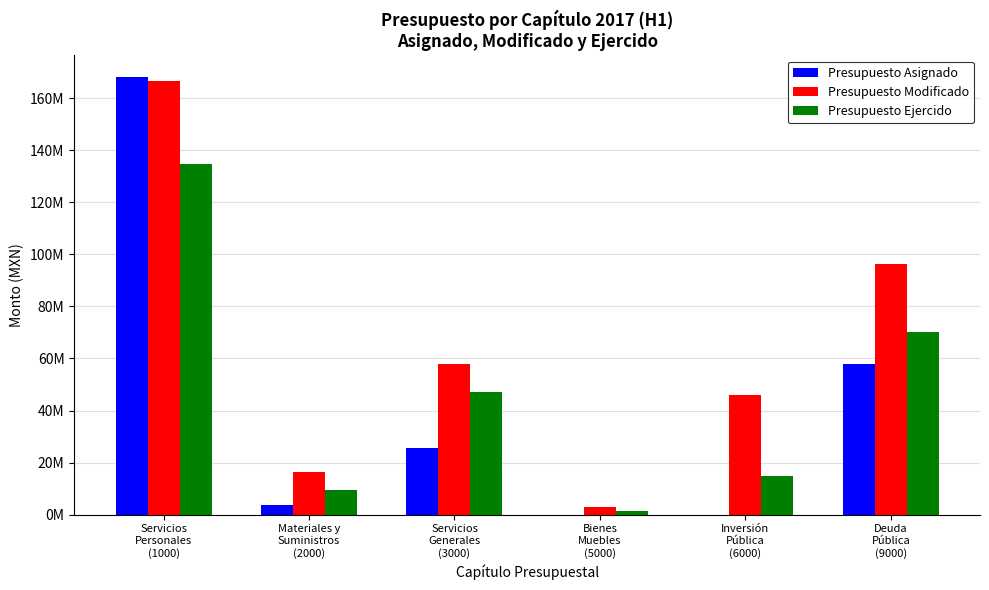

Is it true that Presupuesto Modificado equals 35180635.7 at Servicios
Generales
(3000)?

False